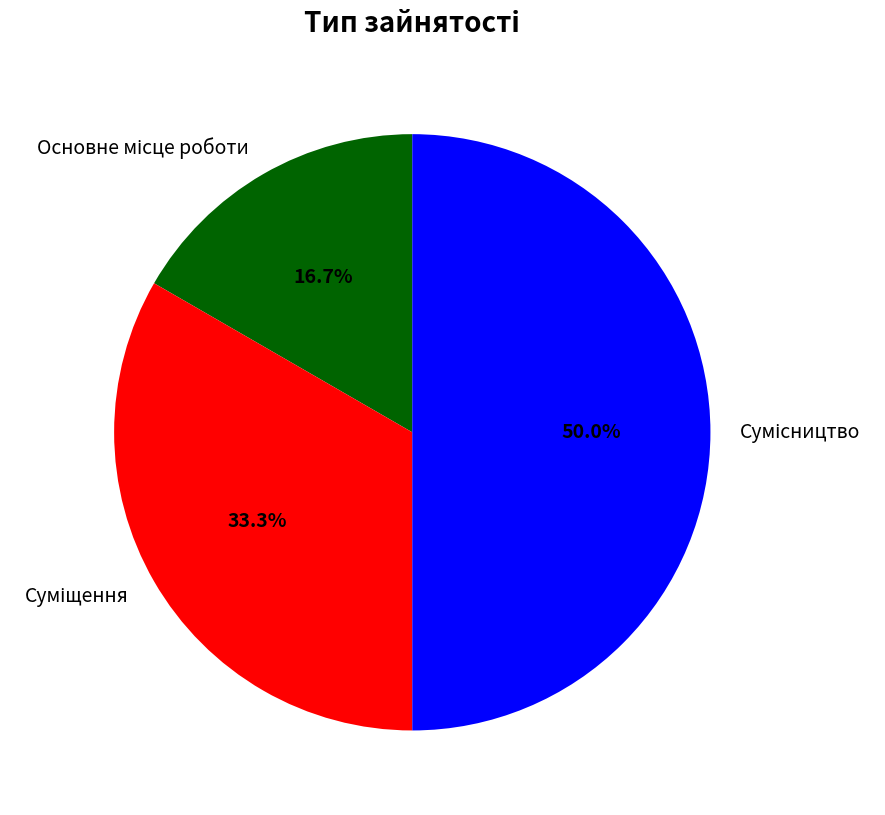

How many segments does this pie chart have?

3